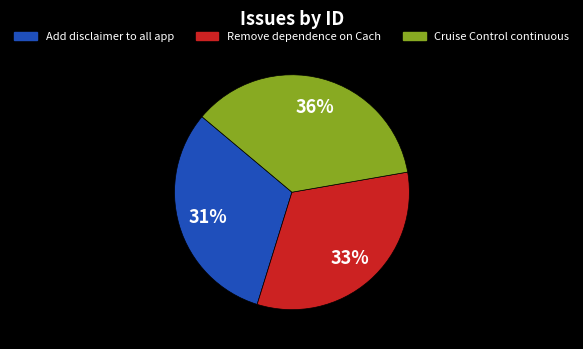

To the nearest percent, what is the difference between the largest and smallest slice percentages?

5%